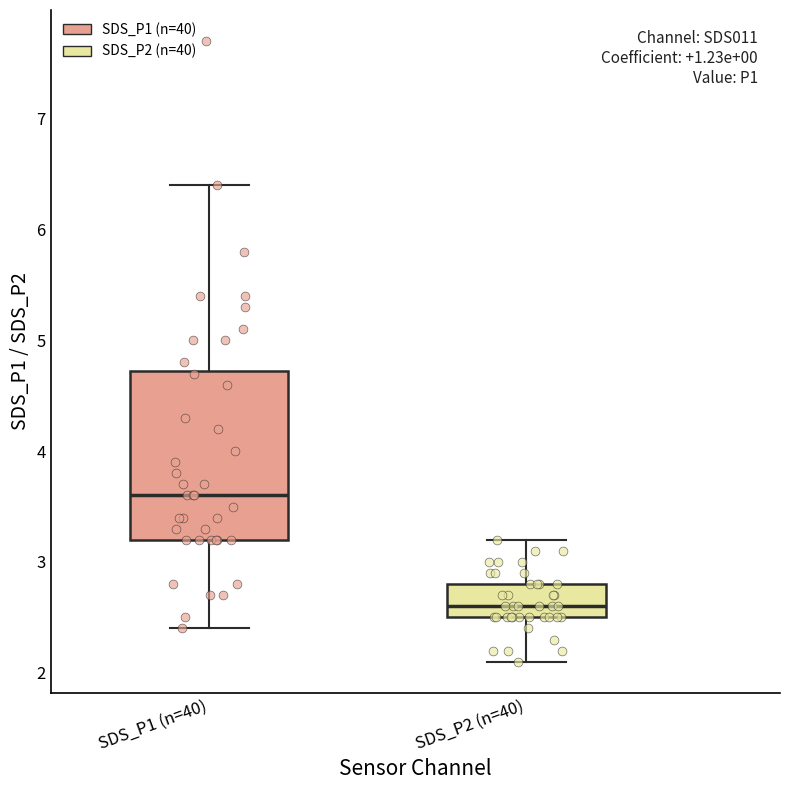

Comparing the boxes themselves (not the whiskers), which one is the tallest?

SDS_P1 (n=40)